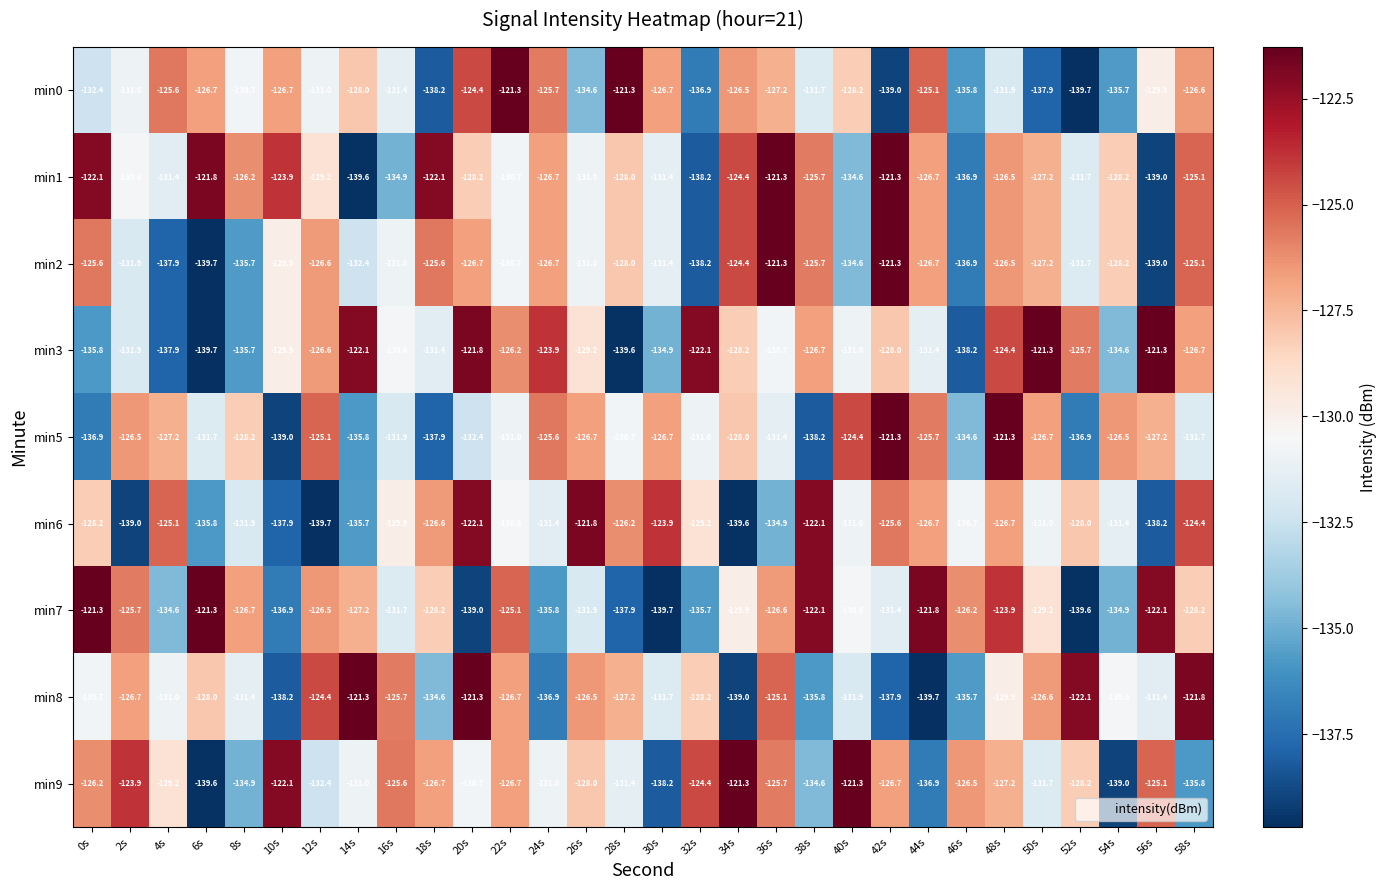

Which series changed the most between 14s and 22s?

min1